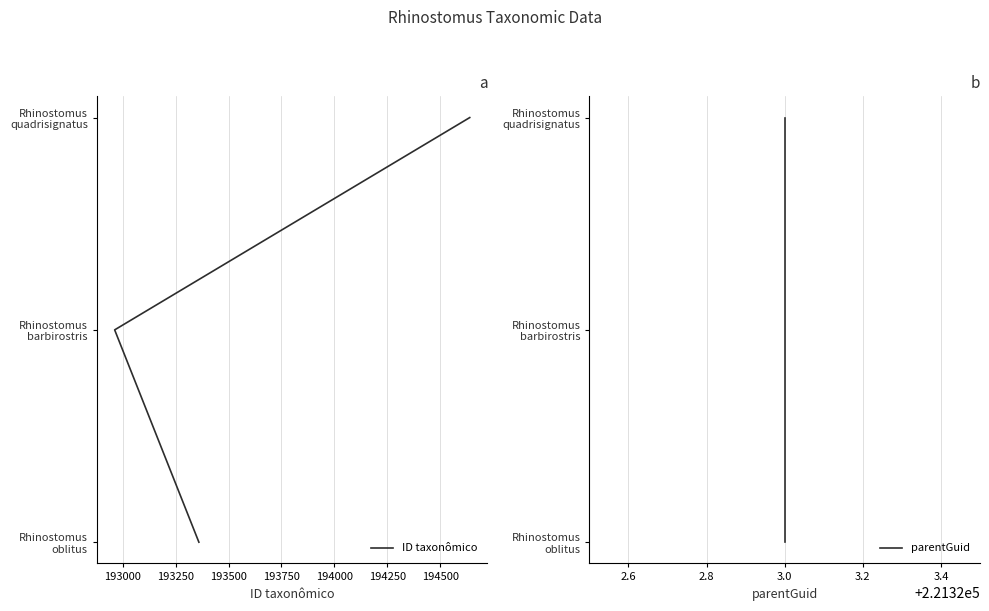

Count the number of categories in the chart.

3